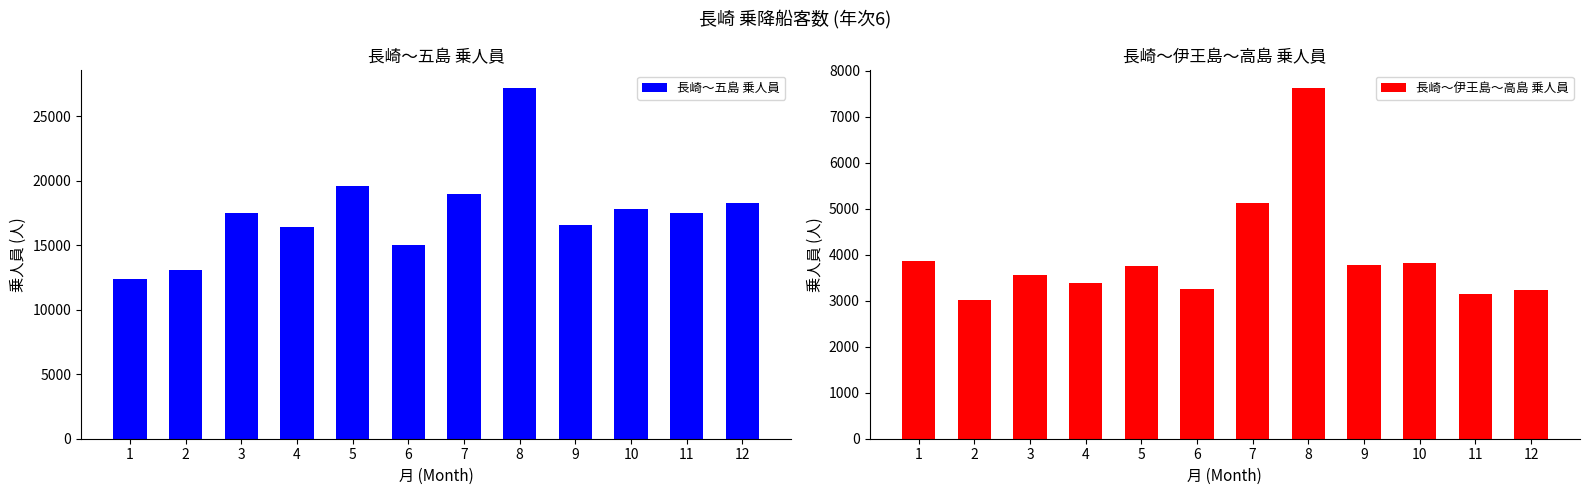

Reading right to left, list all the values displayed in this chart.

長崎～五島 乗人員: 18300	17502	17784	16599	27211	18997	15016	19586	16416	17494	13082	12421
長崎～伊王島～高島 乗人員: 3235	3153	3825	3778	7633	5118	3249	3765	3398	3554	3020	3874